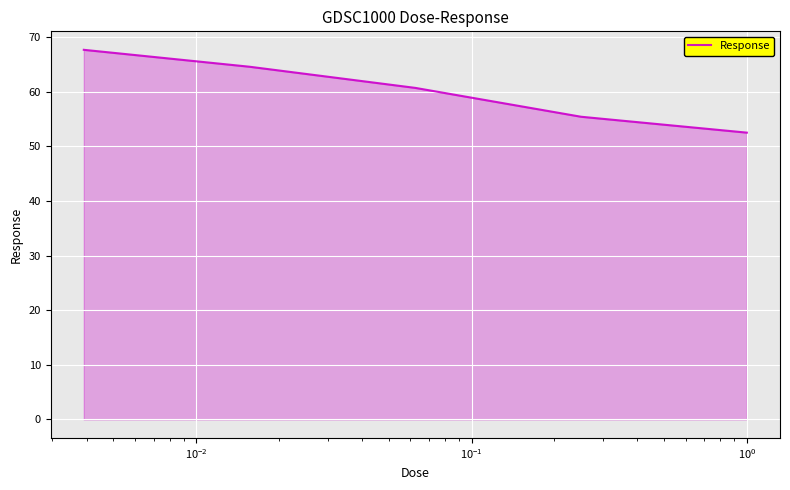

What is the smallest value displayed?

52.5